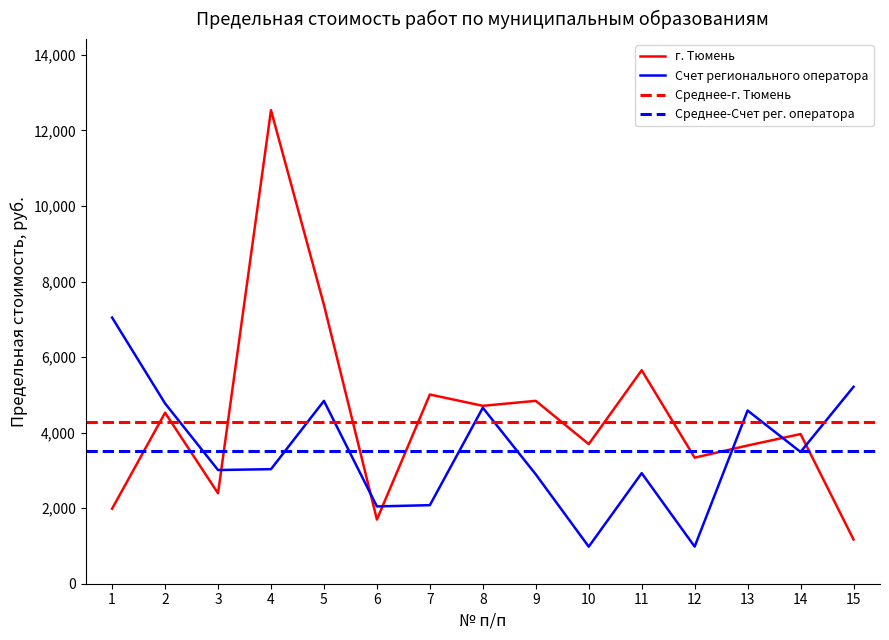

What is the difference between the maximum and minimum values in the г. Тюмень series?

11364.5